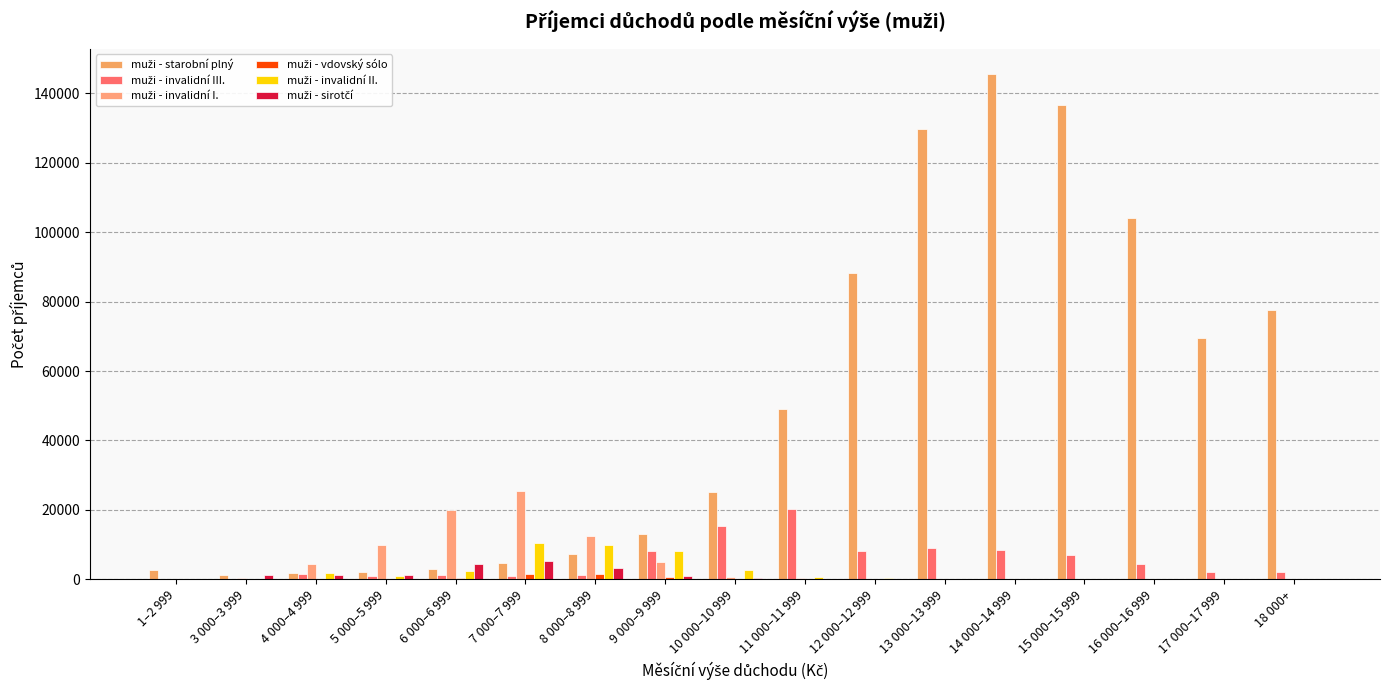

How many groups of bars are there?

17